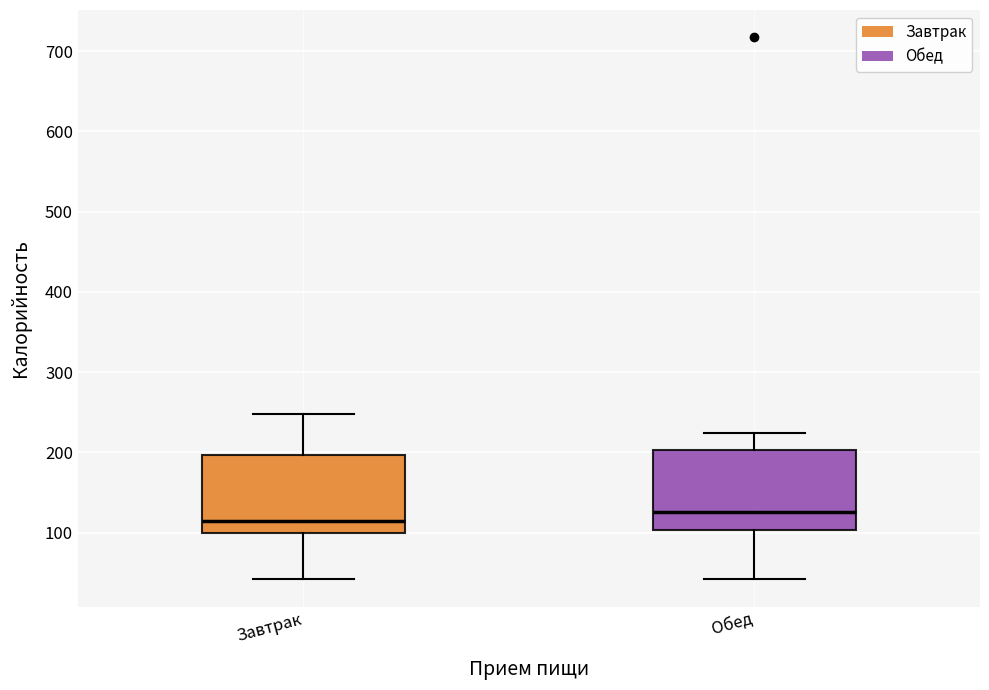

Reading left to right, transcribe this box plot: for each box, give where its median line is, the range the box spans, and where its two whiskers end, as read against the y-axis. The values are not printed on the chart, so give them approximately, as read against the axis.

Завтрак: median 110, box 100 to 200, whiskers 40 to 250
Обед: median 130, box 100 to 200, whiskers 40 to 220